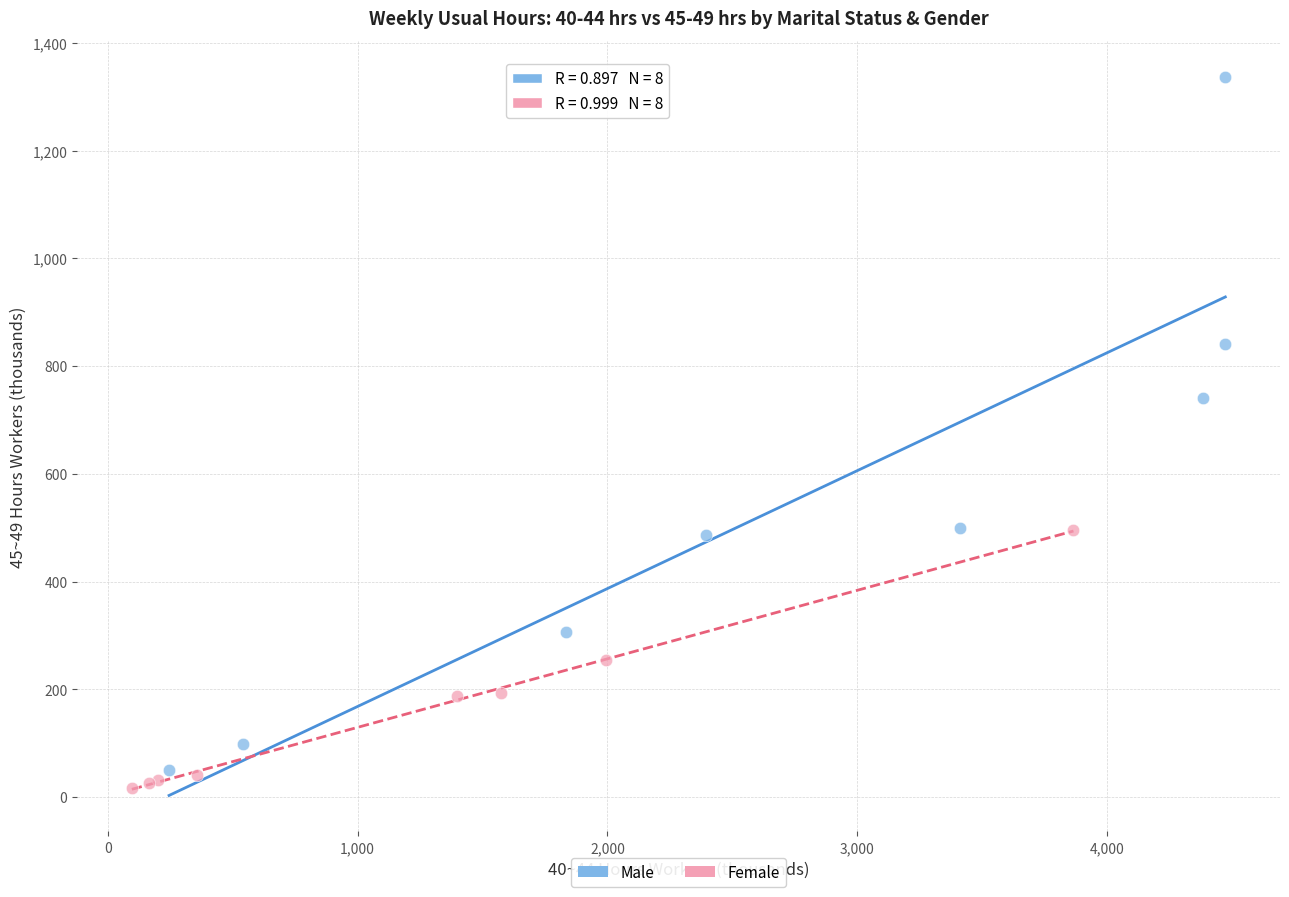

Which series reaches the maximum Y coordinate?

Male